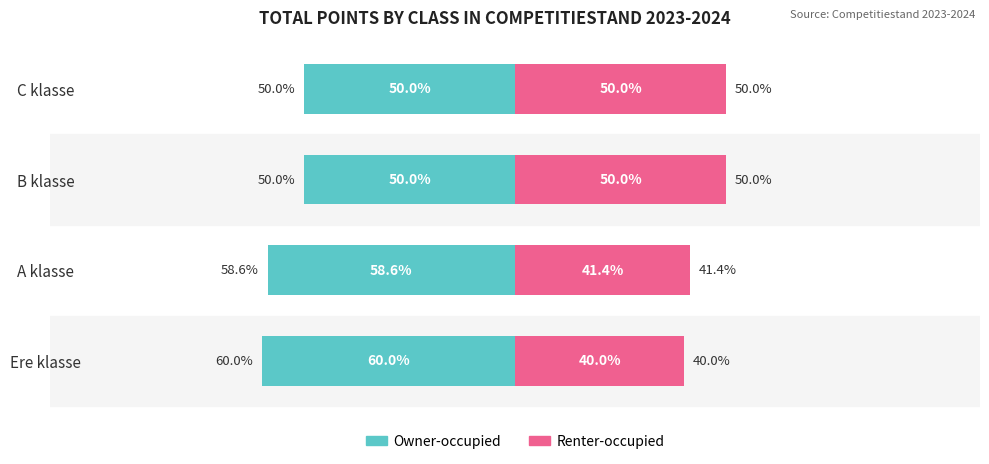

How many categories are shown in the chart?

4